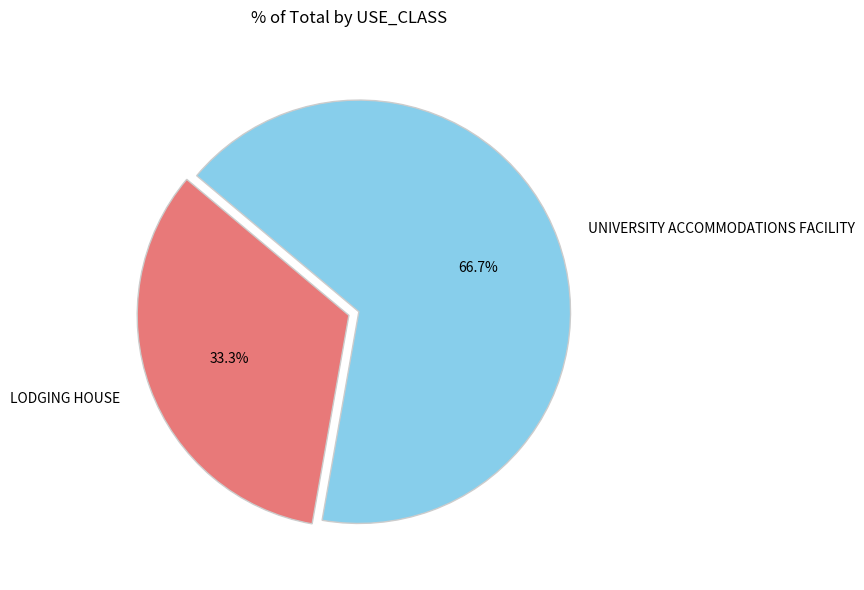

To the nearest percent, what is the difference between the UNIVERSITY ACCOMMODATIONS FACILITY and LODGING HOUSE slice percentages?

33%